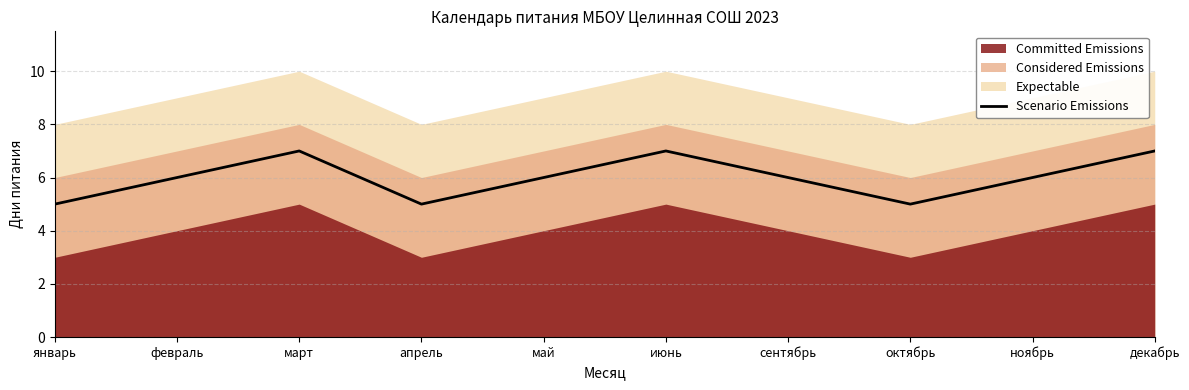

Where is the first local maximum?

март